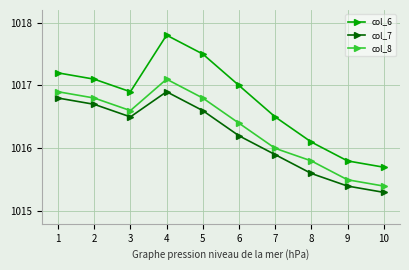

What is the value of the col_8 point at the 1st from the left?

1016.9